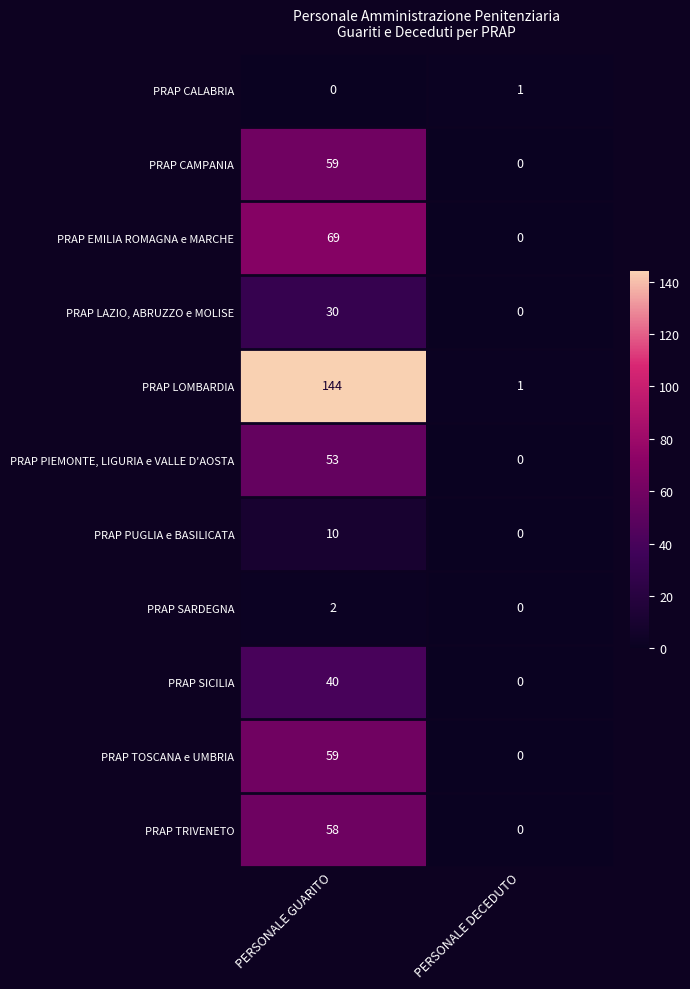

Reading left to right, what are all the values shown in this chart?

PRAP CALABRIA: 0	1
PRAP CAMPANIA: 59	0
PRAP EMILIA ROMAGNA e MARCHE: 69	0
PRAP LAZIO, ABRUZZO e MOLISE: 30	0
PRAP LOMBARDIA: 144	1
PRAP PIEMONTE, LIGURIA e VALLE D'AOSTA: 53	0
PRAP PUGLIA e BASILICATA: 10	0
PRAP SARDEGNA: 2	0
PRAP SICILIA: 40	0
PRAP TOSCANA e UMBRIA: 59	0
PRAP TRIVENETO: 58	0